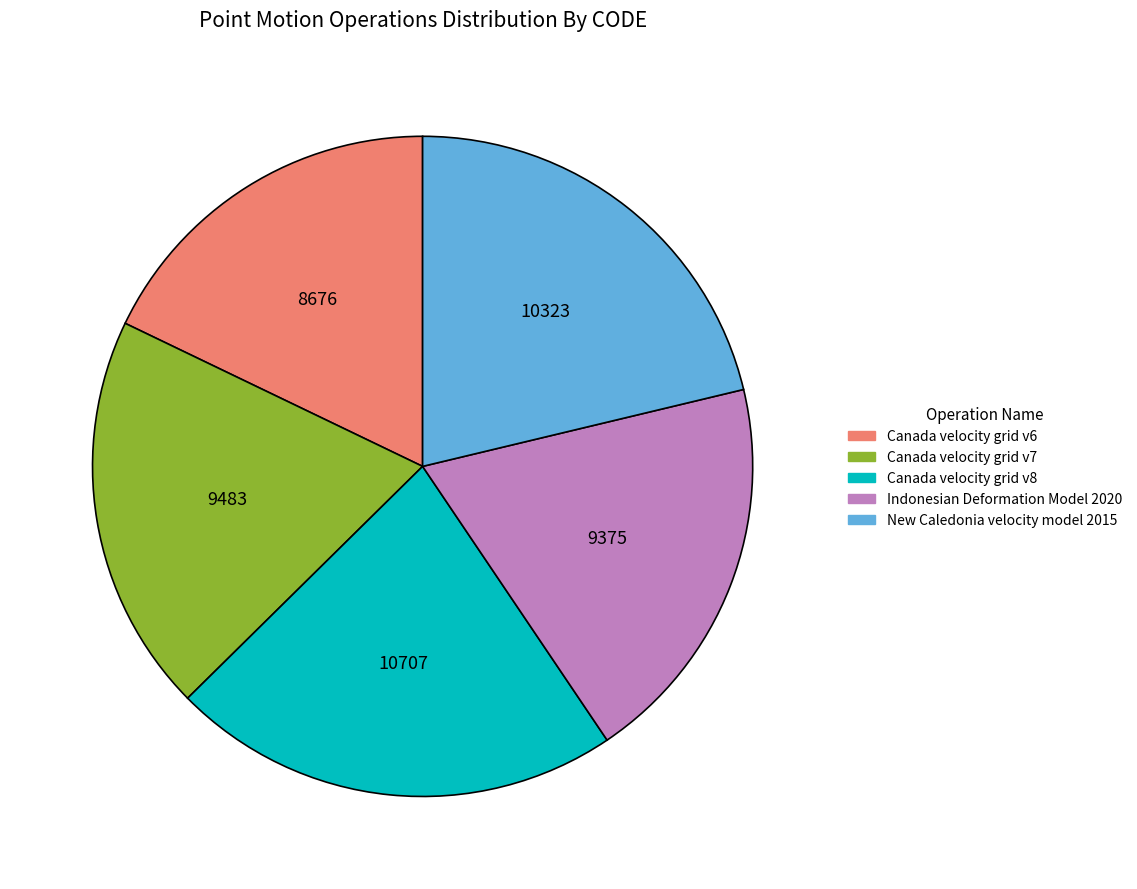

Do Canada velocity grid v7 and New Caledonia velocity model 2015 together represent more than half of the pie?

No